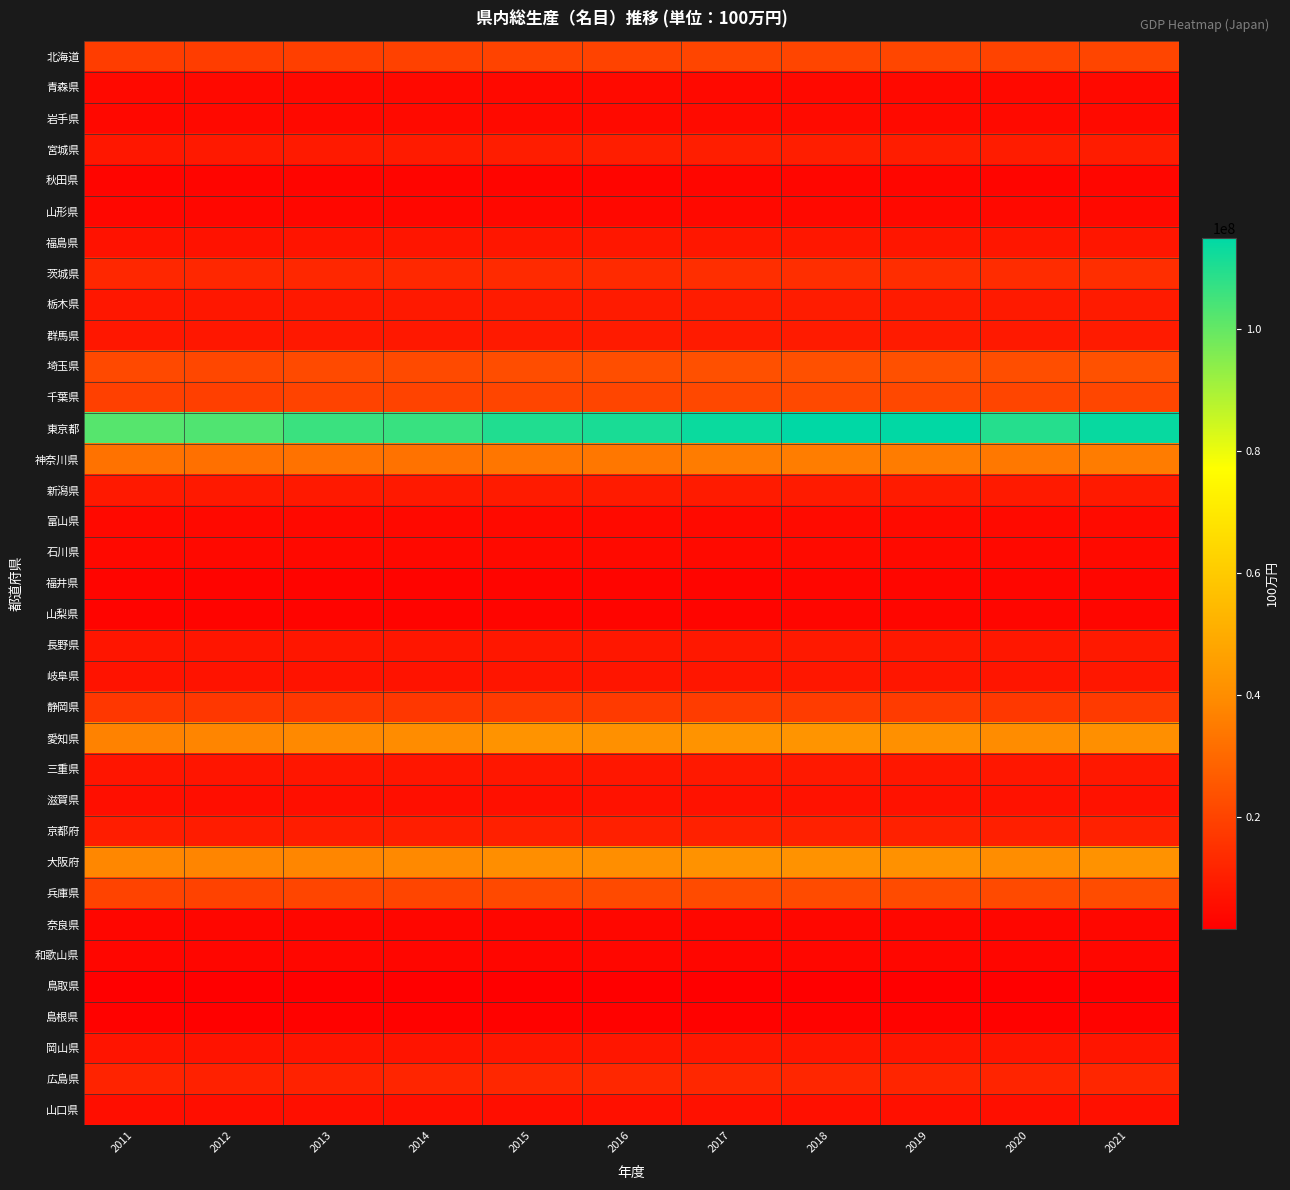

At which category is the sum across all series the highest?

2018